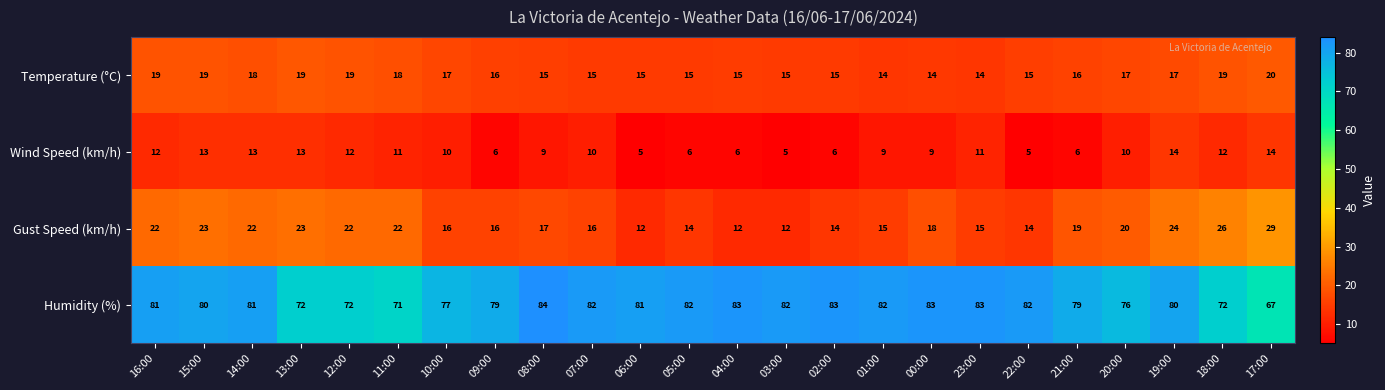

What is the sum of the Temperature (°C) values at 20:00 and 01:00?

31